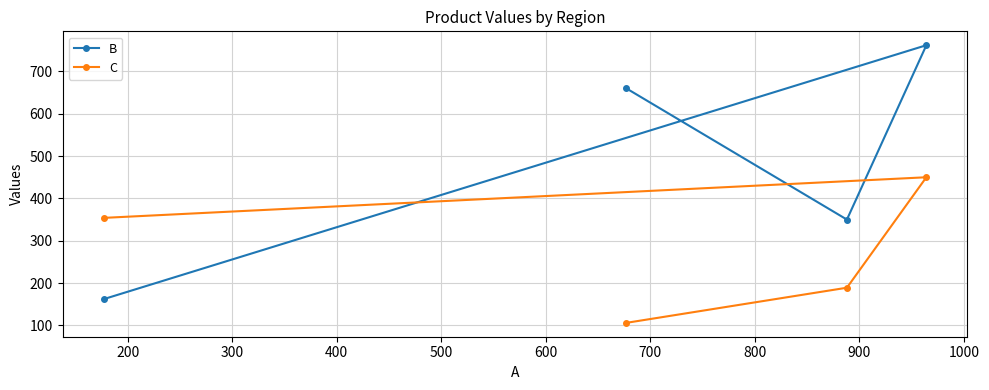

True or false: B has more than 1 interior local peaks.

False